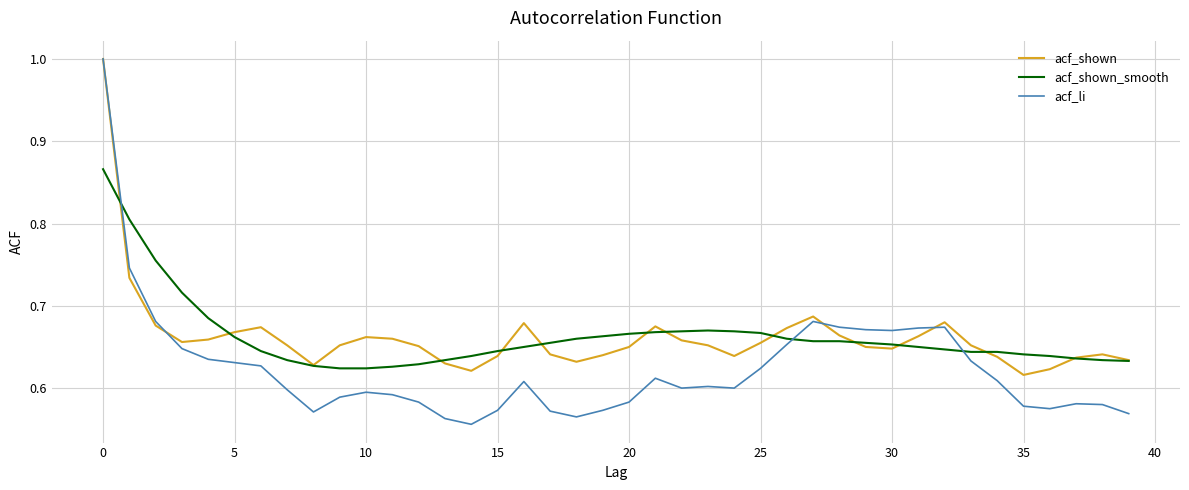

Which series has the largest range (max minus min)?

acf_li